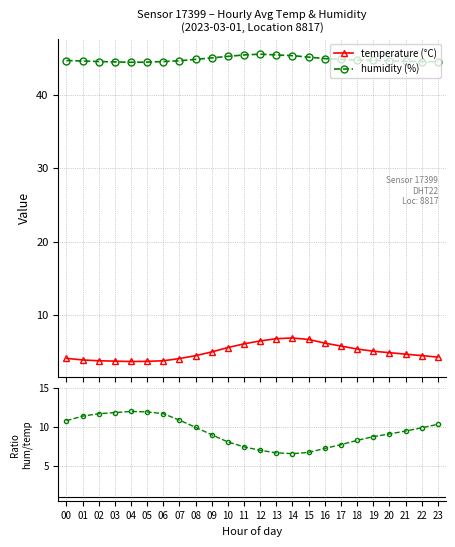

Reading left to right, list all the values displayed in this chart.

temperature (°C): 00=4.1	01=3.9	02=3.8	03=3.8	04=3.7	05=3.7	06=3.8	07=4.1	08=4.5	09=5.0	10=5.6	11=6.1	12=6.5	13=6.8	14=6.9	15=6.7	16=6.2	17=5.8	18=5.4	19=5.1	20=4.9	21=4.7	22=4.5	23=4.3
humidity (%): 00=44.6	01=44.6	02=44.5	03=44.5	04=44.4	05=44.4	06=44.5	07=44.6	08=44.8	09=45.0	10=45.2	11=45.4	12=45.5	13=45.4	14=45.3	15=45.1	16=44.9	17=44.8	18=44.7	19=44.6	20=44.6	21=44.5	22=44.5	23=44.5
humidity / temperature: 00=10.8	01=11.4	02=11.7	03=11.9	04=12.0	05=11.9	06=11.7	07=10.9	08=10.0	09=9.0	10=8.1	11=7.4	12=7.0	13=6.7	14=6.6	15=6.7	16=7.2	17=7.7	18=8.3	19=8.8	20=9.1	21=9.5	22=9.9	23=10.3